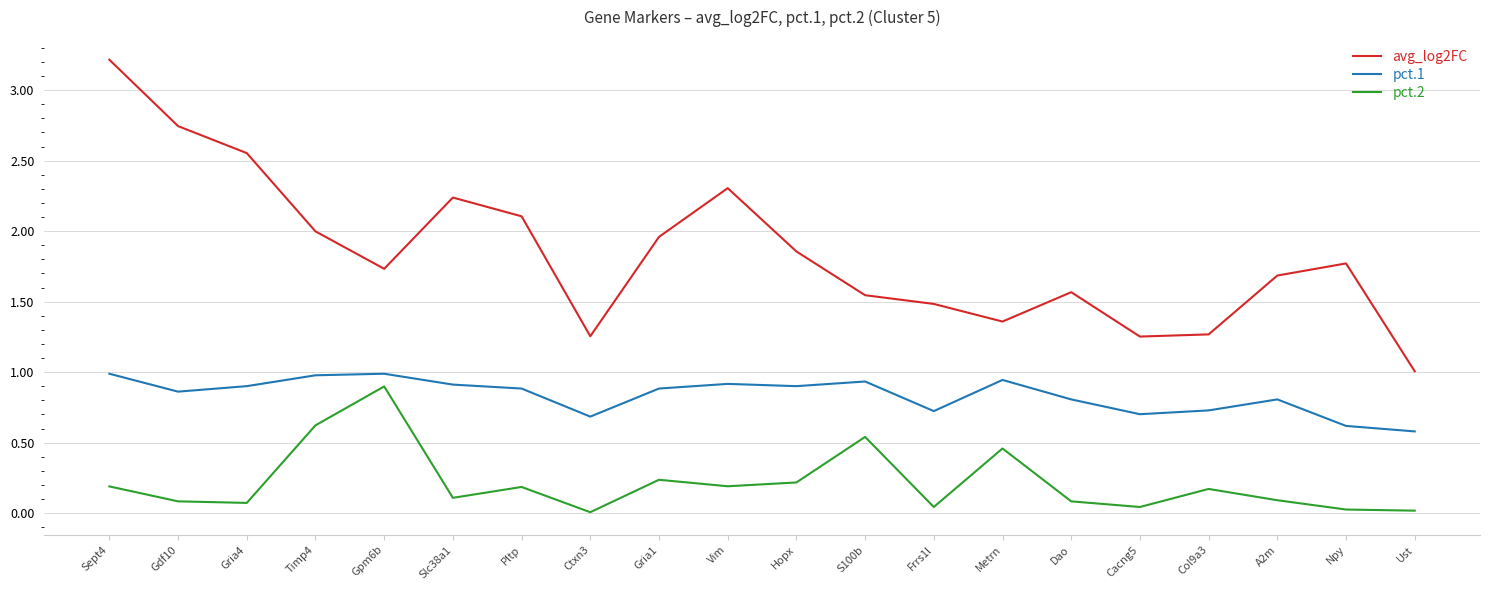

List the series in order of their peak value, lowest first.

pct.2, pct.1, avg_log2FC